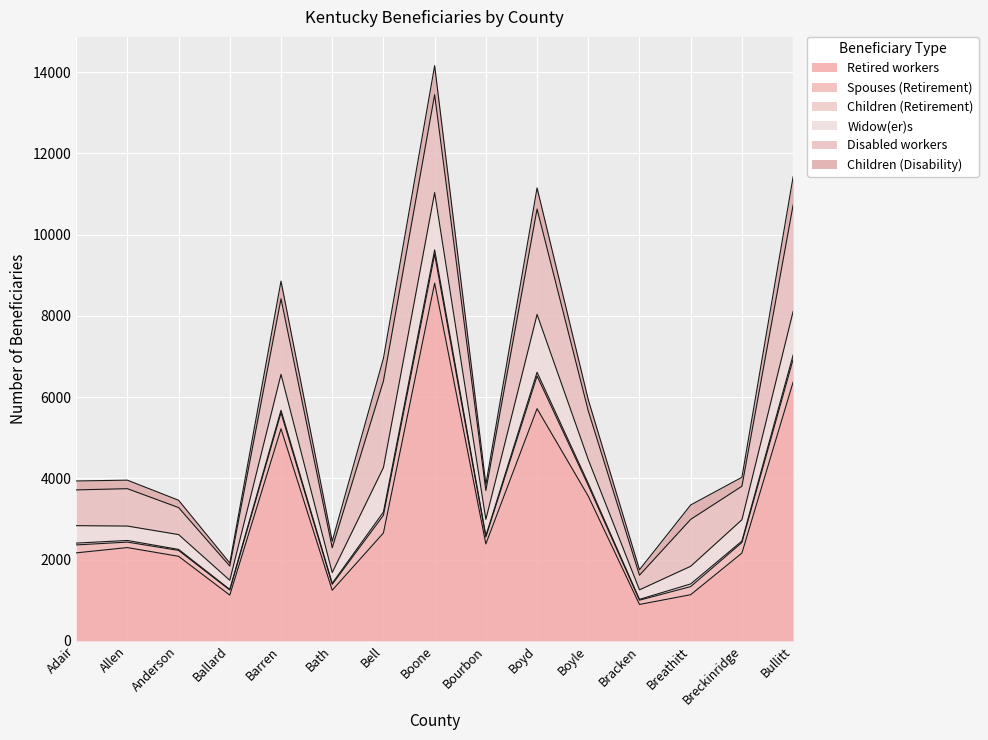

What is the total value across all series at Boyle?

5935